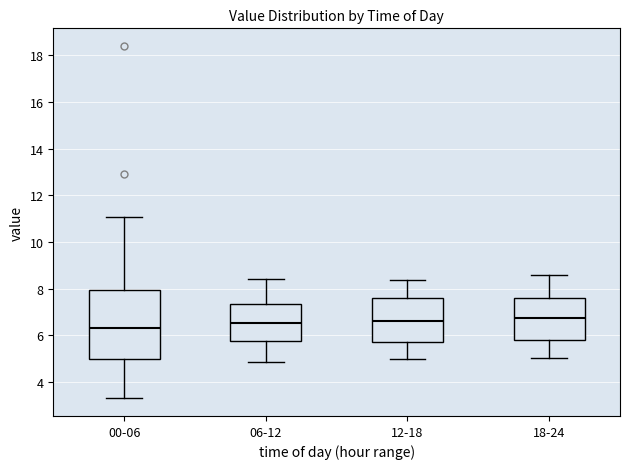

Where does the median line of the box for 00-06 sit on the y-axis? The values are not printed on the chart, so give them approximately, as read against the axis.

6.4